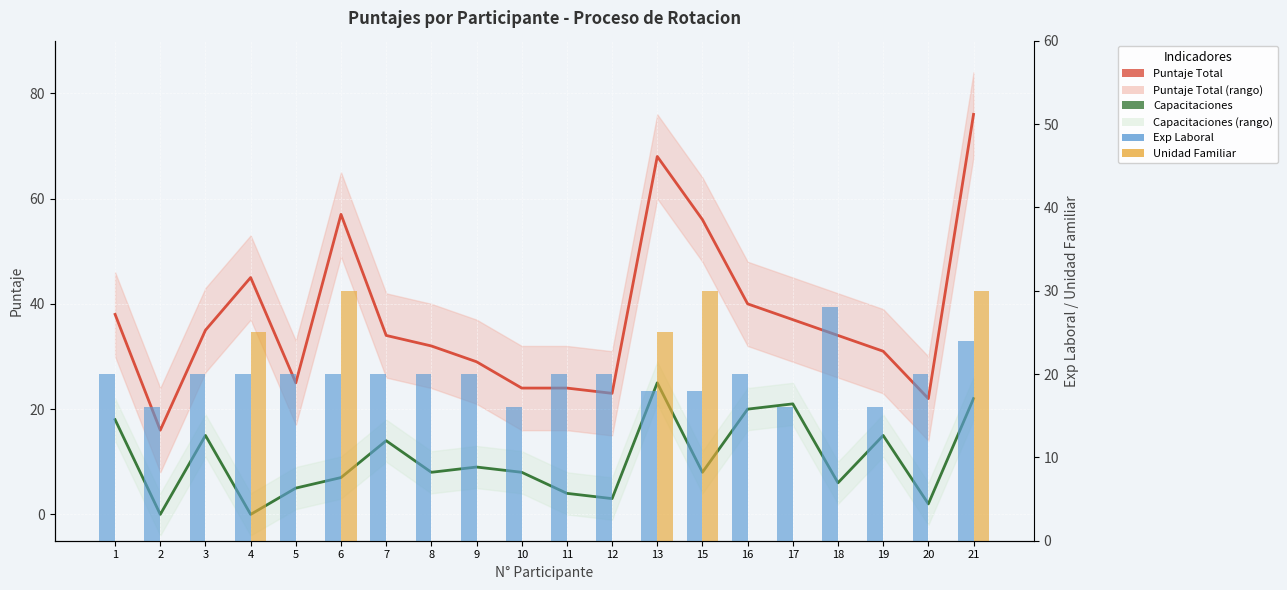

What is the sum of the Puntaje Total values at 10 and 15?

80